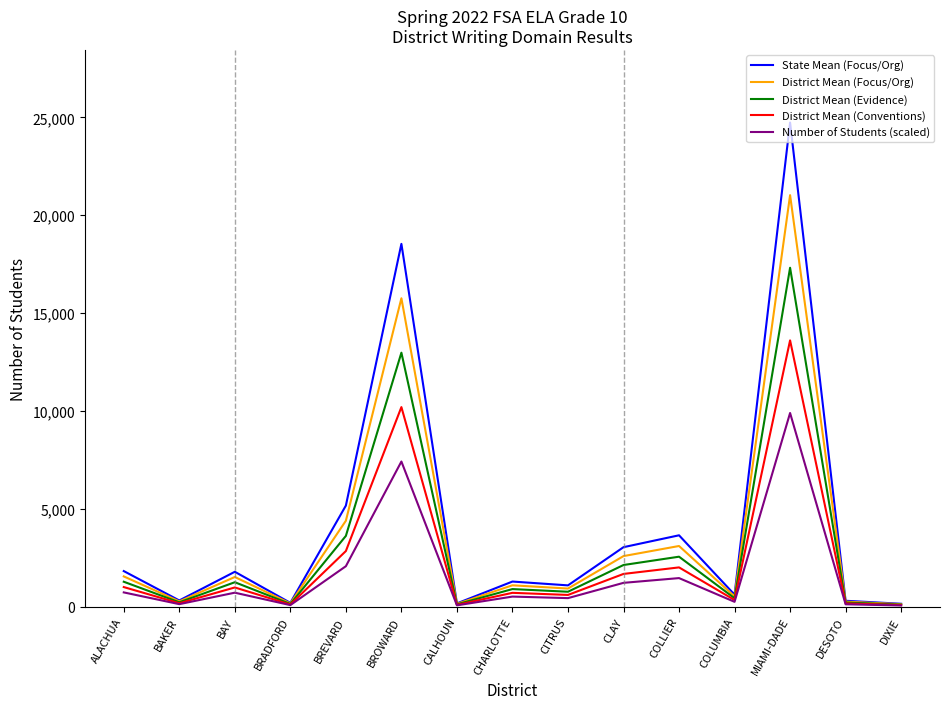

What is the sum of all District Mean (Evidence) values?

43961.4